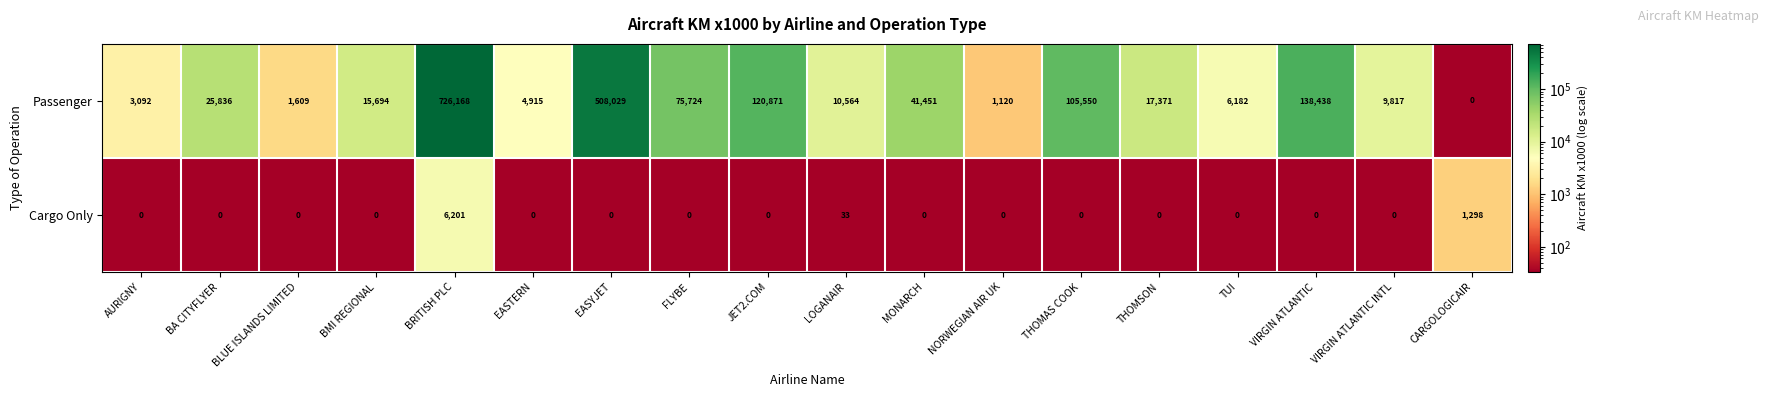

Is the value of Passenger at MONARCH greater than the value of Cargo Only at FLYBE?

Yes